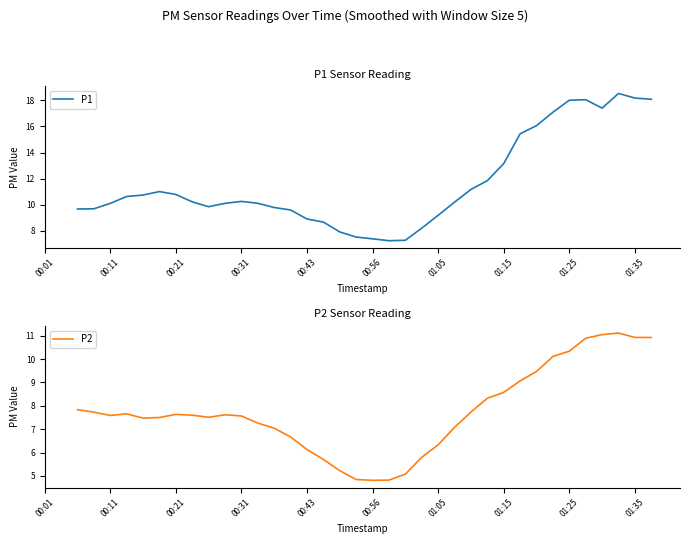

The P1 series shows 7.4 at 00:56. True or false?

True